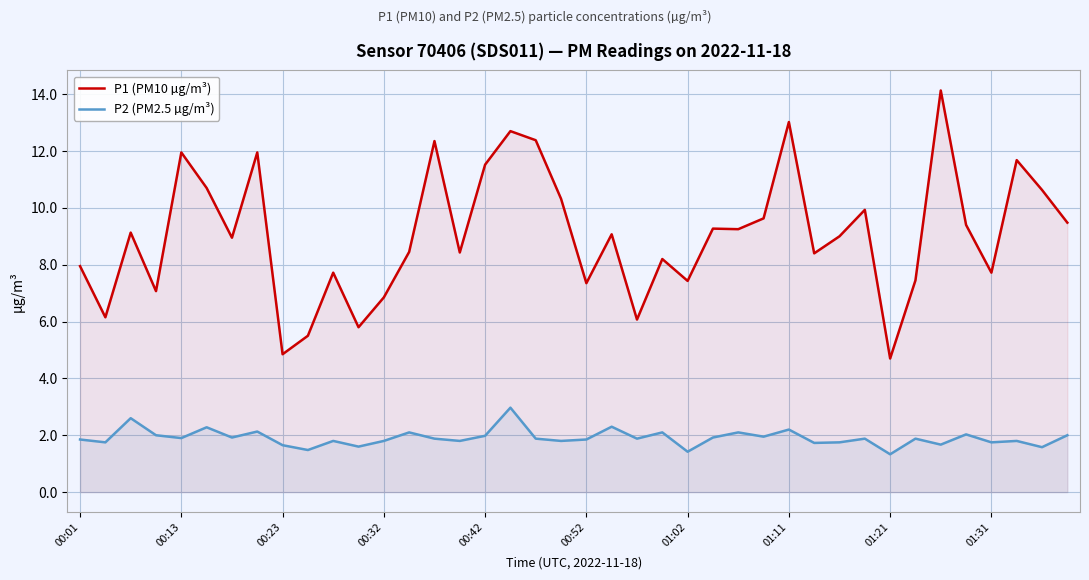

Which category has the lowest value in the P1 (PM10 µg/m³) series?

01:21